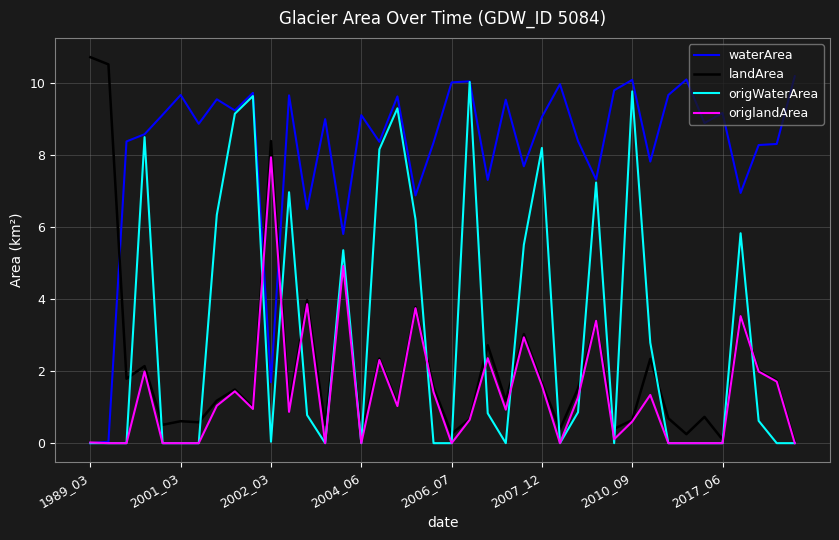

What is the difference between the maximum and minimum values in the origlandArea series?

7.9